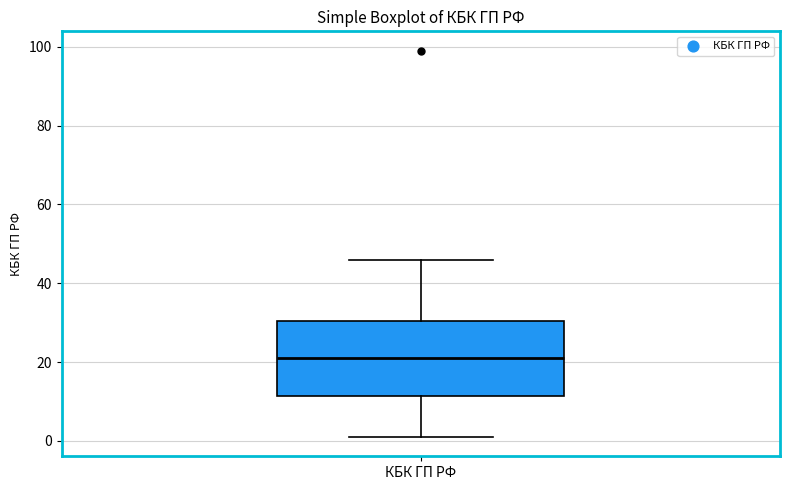

Transcribe this box plot: give where the median line is, the range the box spans, and where the two whiskers end, as read against the y-axis. The values are not printed on the chart, so give them approximately, as read against the axis.

median 22, box 12 to 30, whiskers 2 to 46